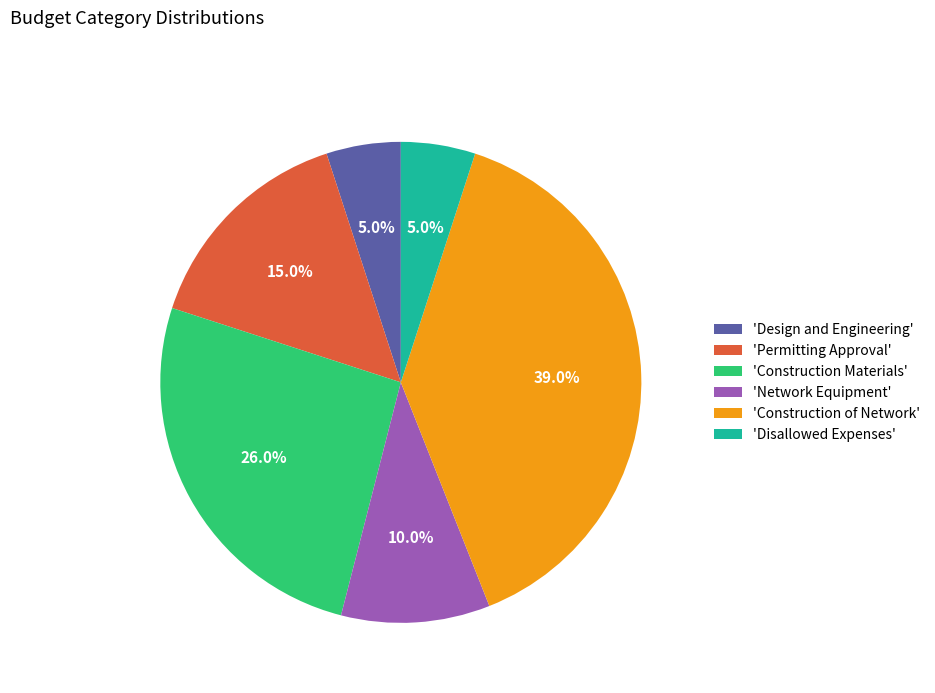

Which slice is the largest?

'Construction of Network'